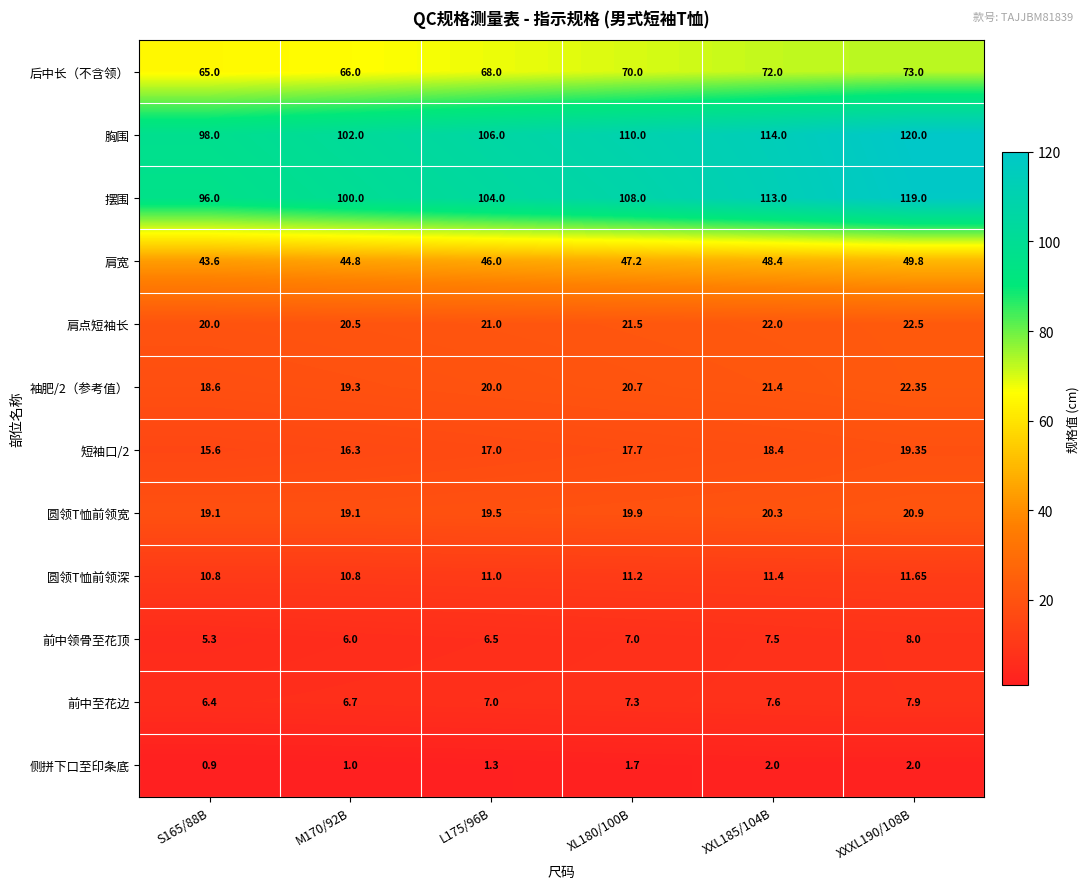

Which series has the largest range (max minus min)?

摆围